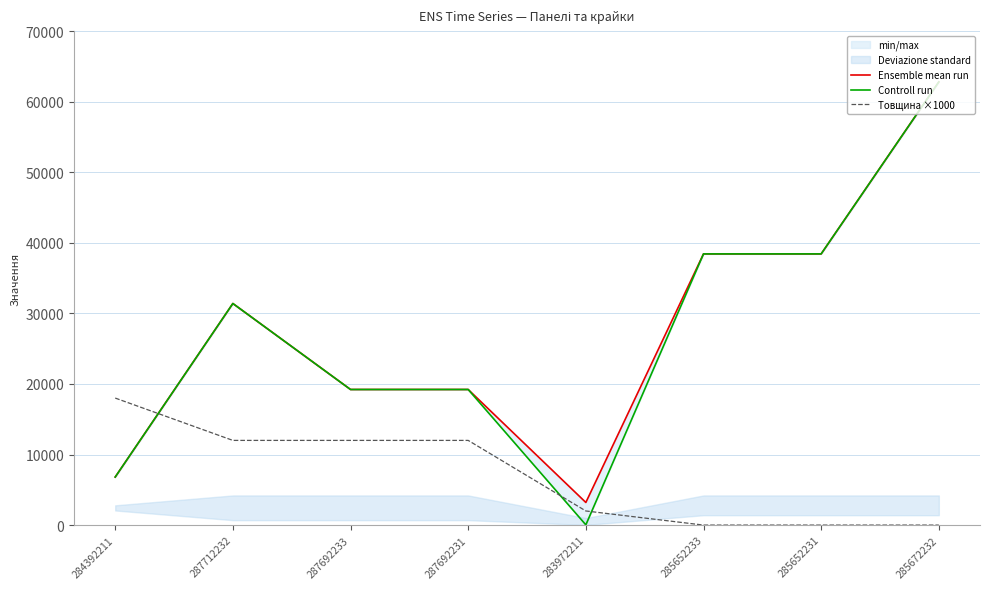

Is this an area chart (filled region under the line)?

No